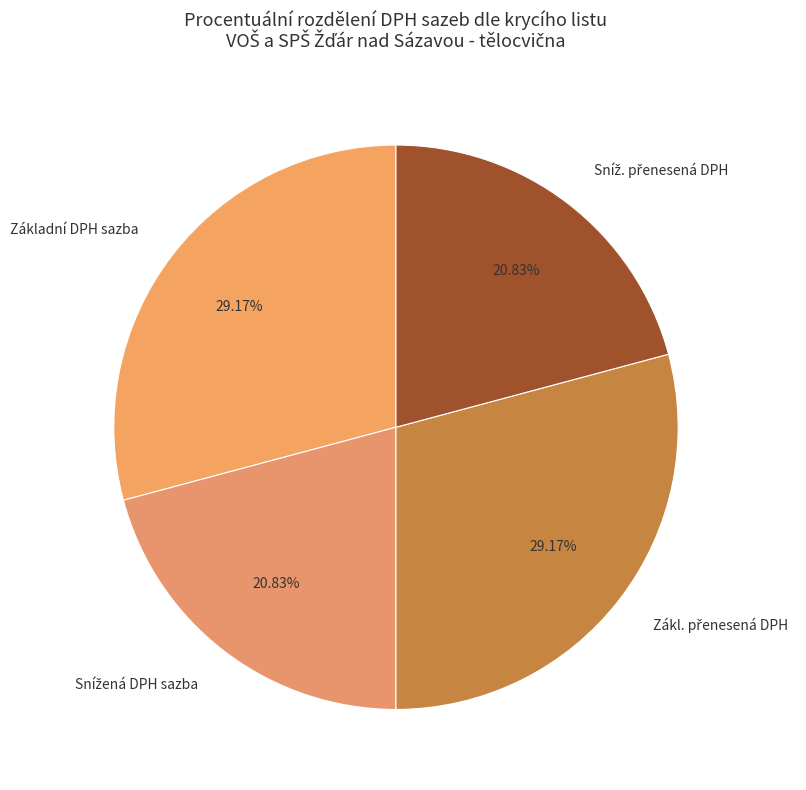

How many slices are in this pie chart?

4